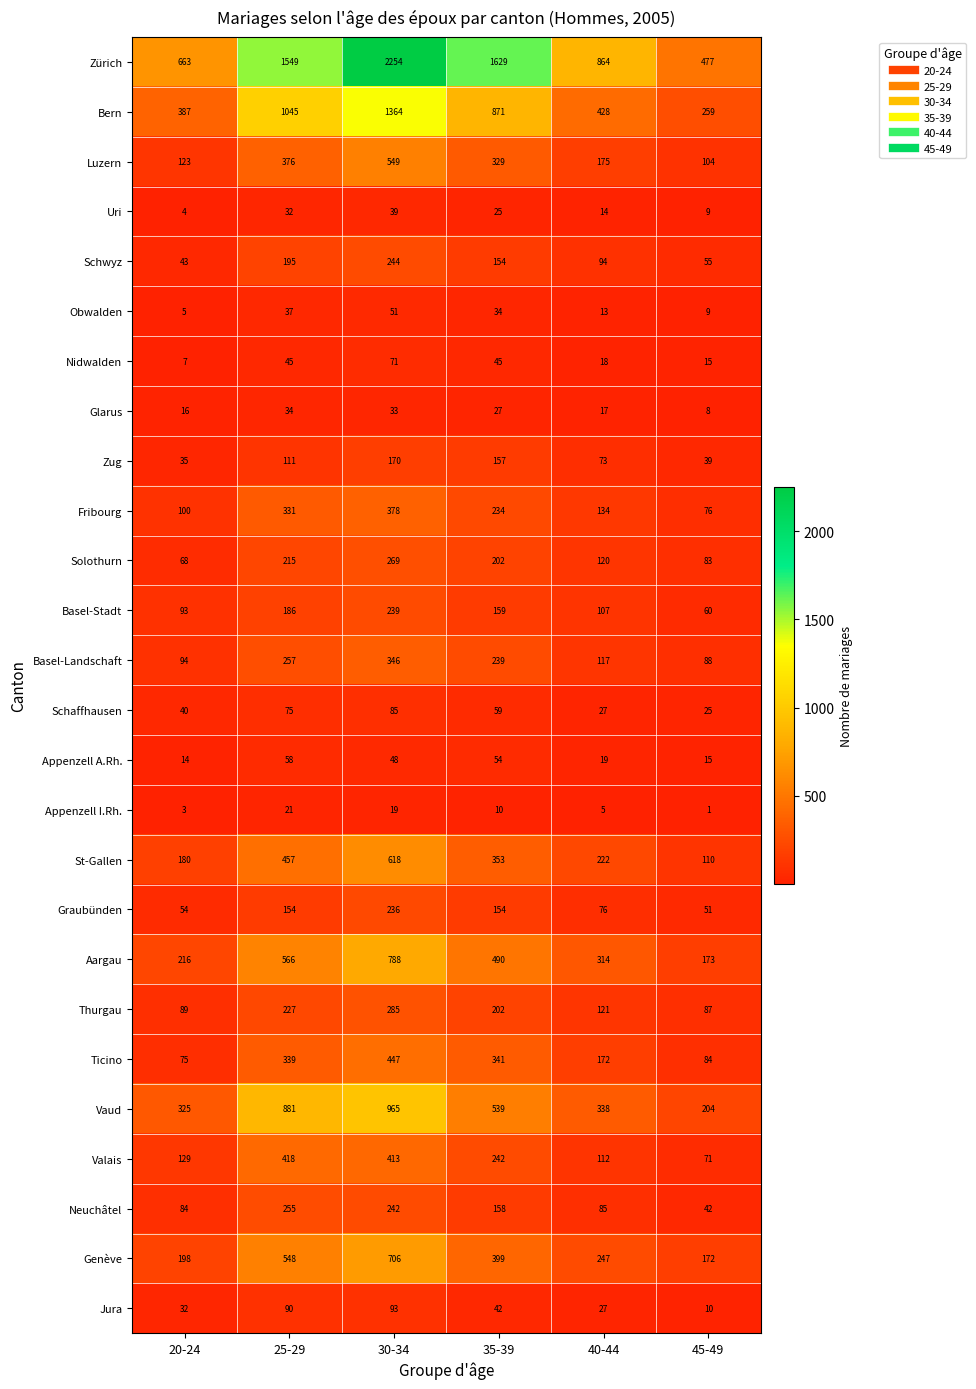

How many data points in Basel-Landschaft are less than 239?

3